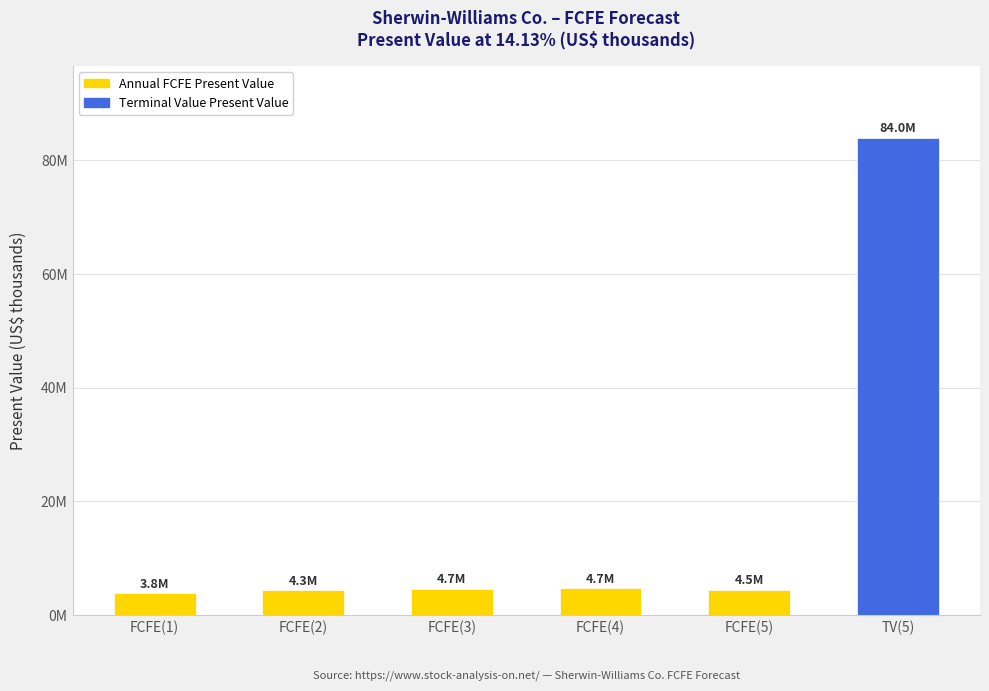

Reading left to right, list all the values displayed in this chart.

FCFE(1)=3822507	FCFE(2)=4335284	FCFE(3)=4650033	FCFE(4)=4701447	FCFE(5)=4464079	TV(5)=83953974